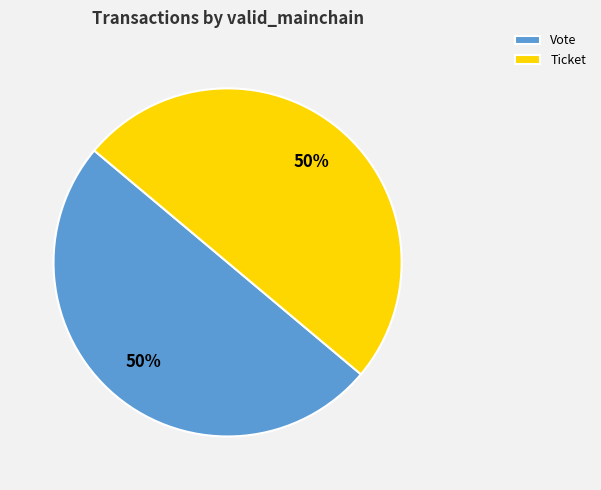

To the nearest percent, what portion does Vote represent?

50%